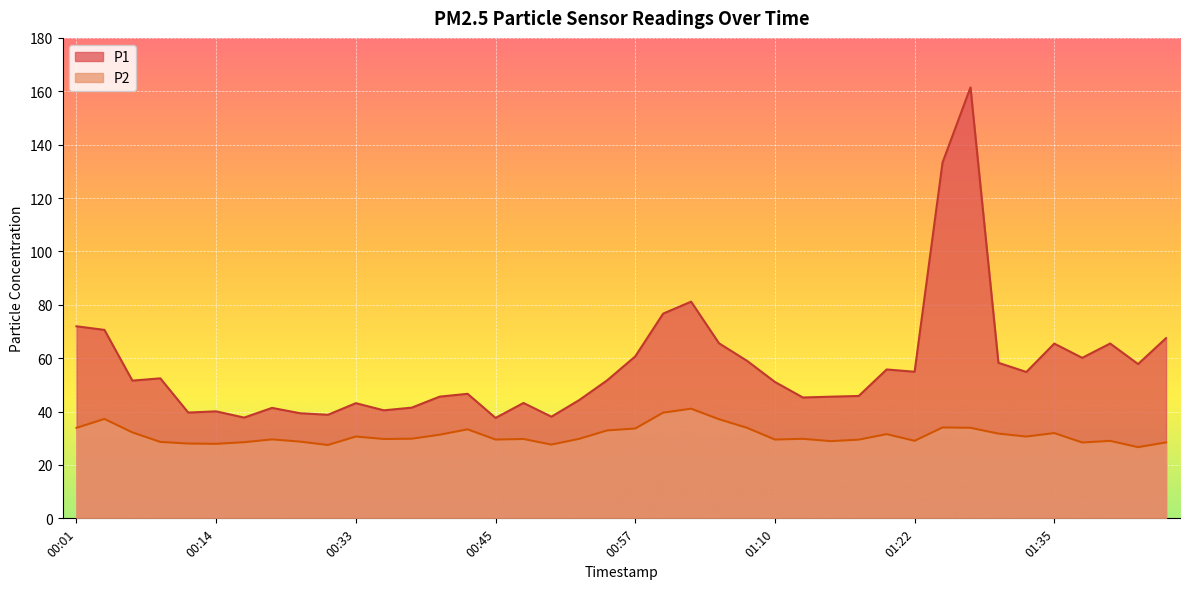

How many data points does each series have?

40